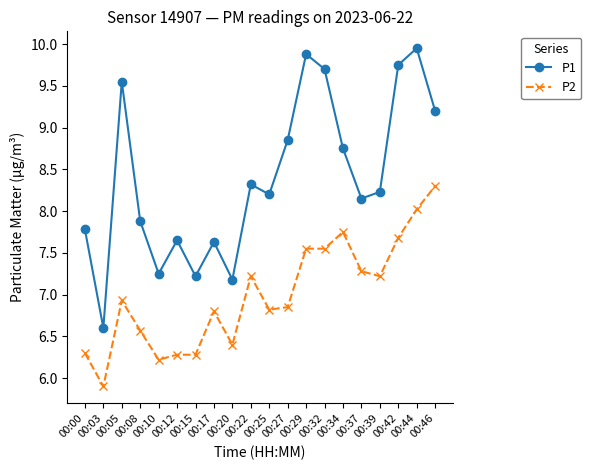

Where is the first local minimum for P1?

00:03